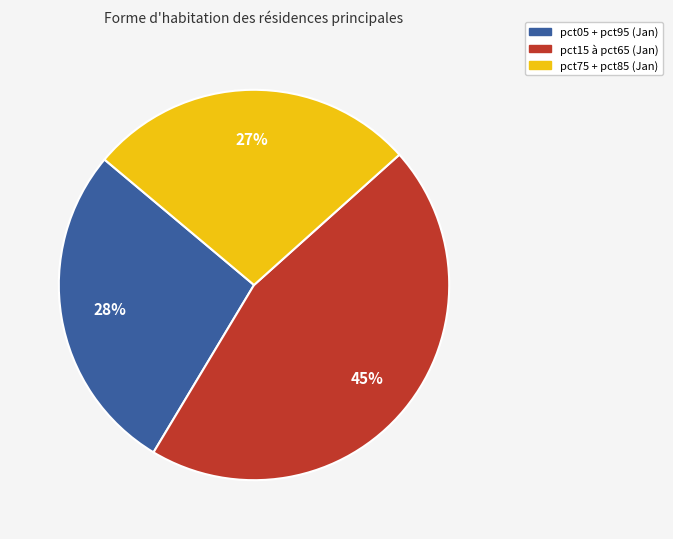

To the nearest percent, what is the average slice percentage?

33%